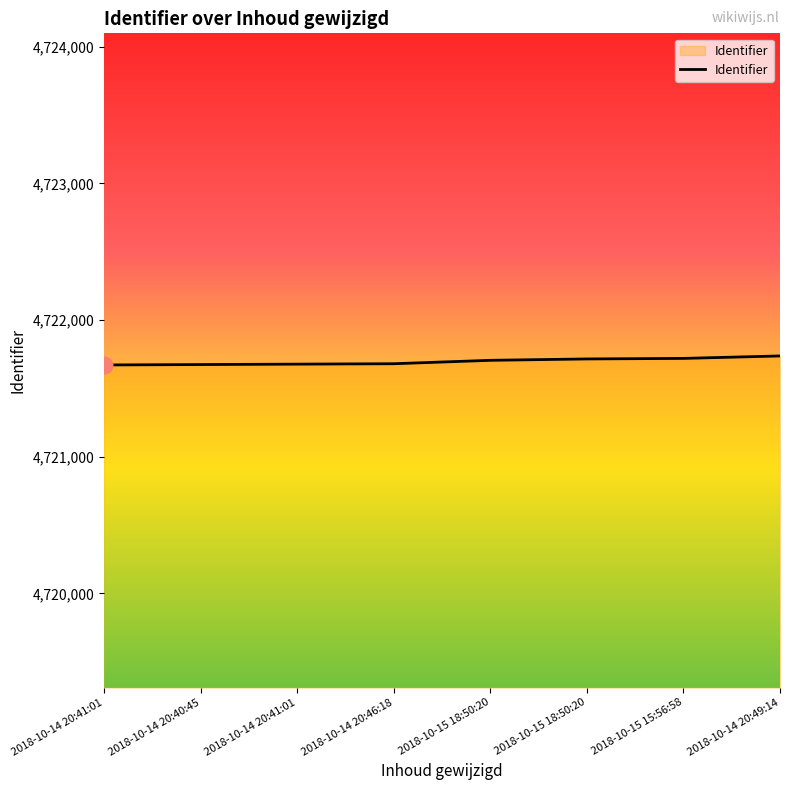

Which label corresponds to the smallest value in the chart?

2018-10-14 20:41:01